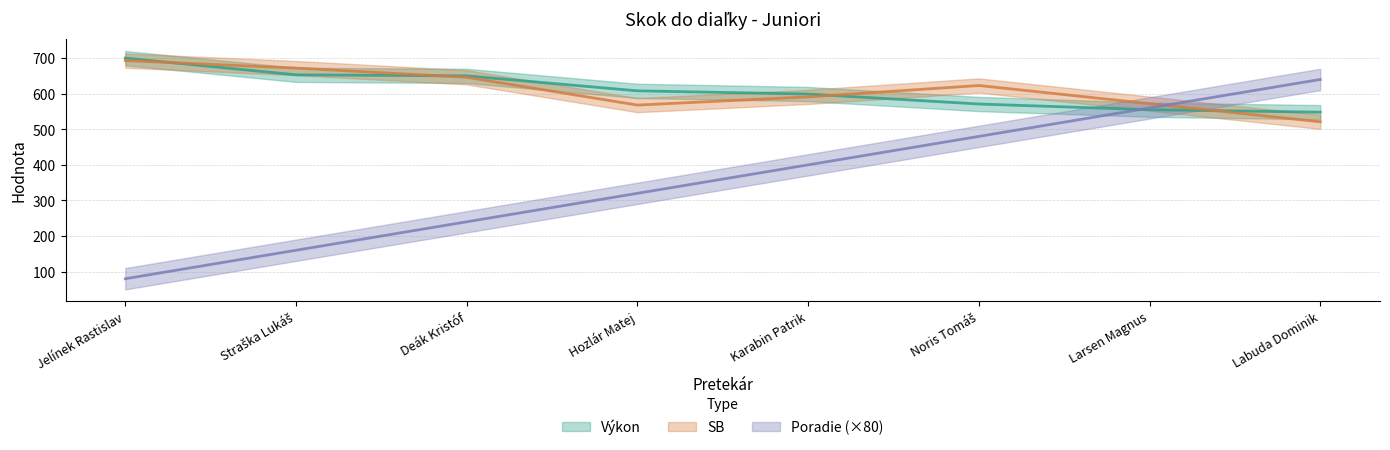

How many lines are shown in the chart?

3